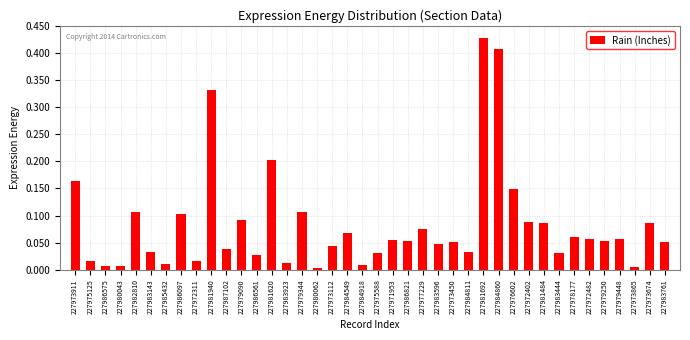

True or false: the data shows 0.1 at 227975588.

False